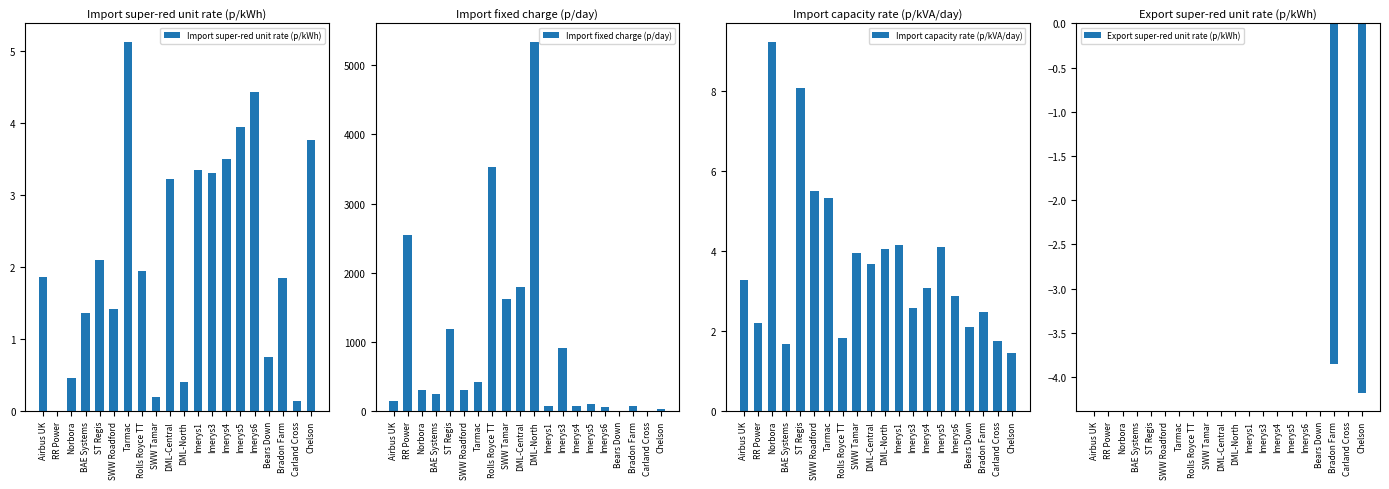

What are all the series names shown in the legend?

Import super-red unit rate (p/kWh), Import fixed charge (p/day), Import capacity rate (p/kVA/day), Export super-red unit rate (p/kWh)